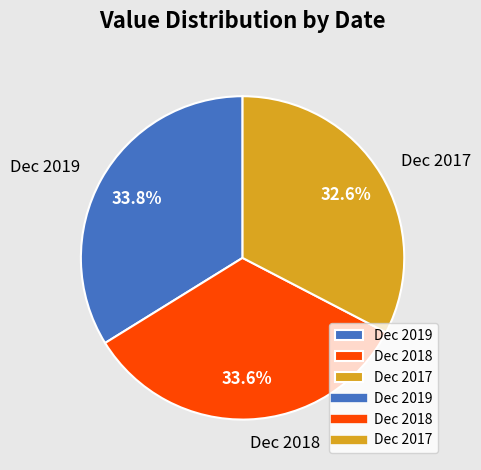

Which has a higher value, Dec 2019 or Dec 2017?

Dec 2019